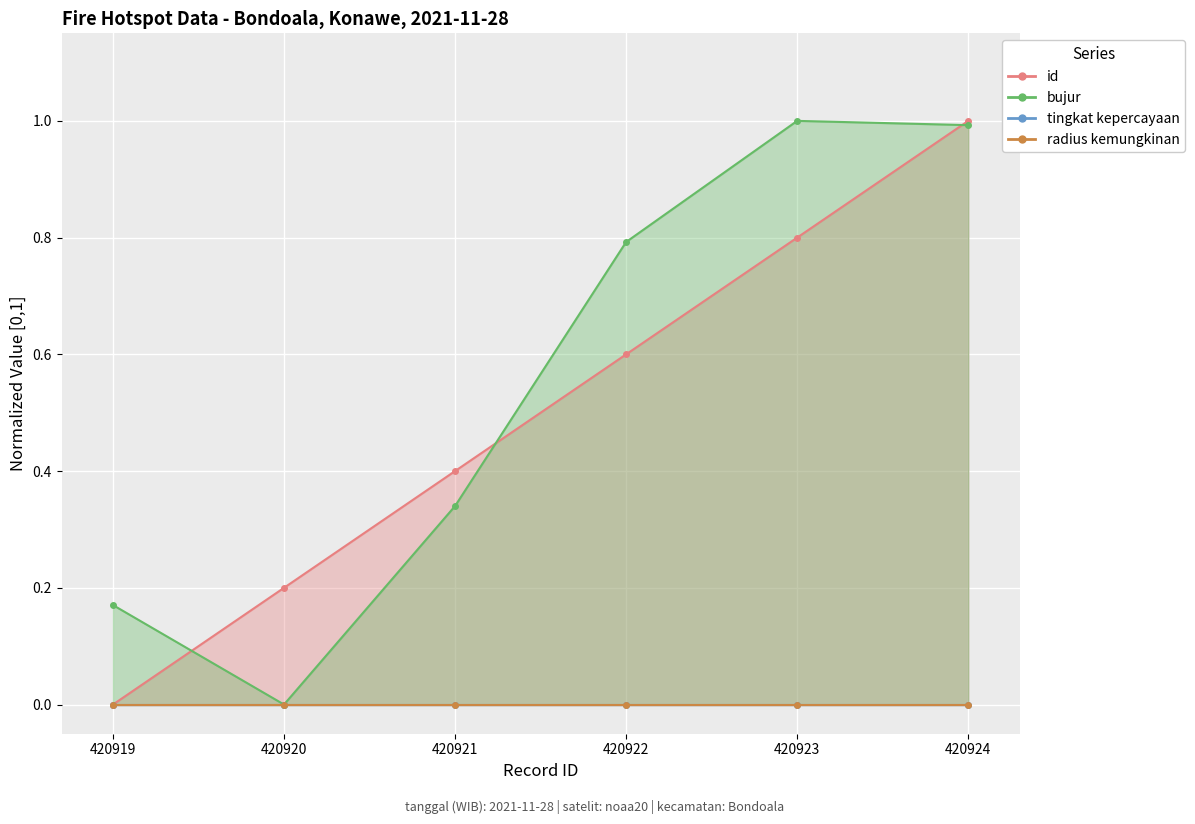

At which label does bujur reach its peak?

420923